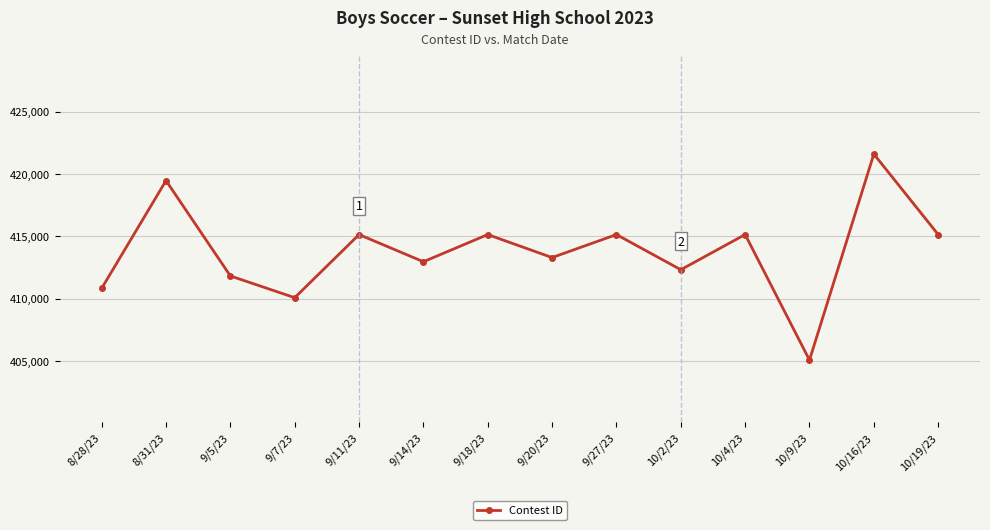

True or false: there are more than 0 points higher than both neighbors.

True